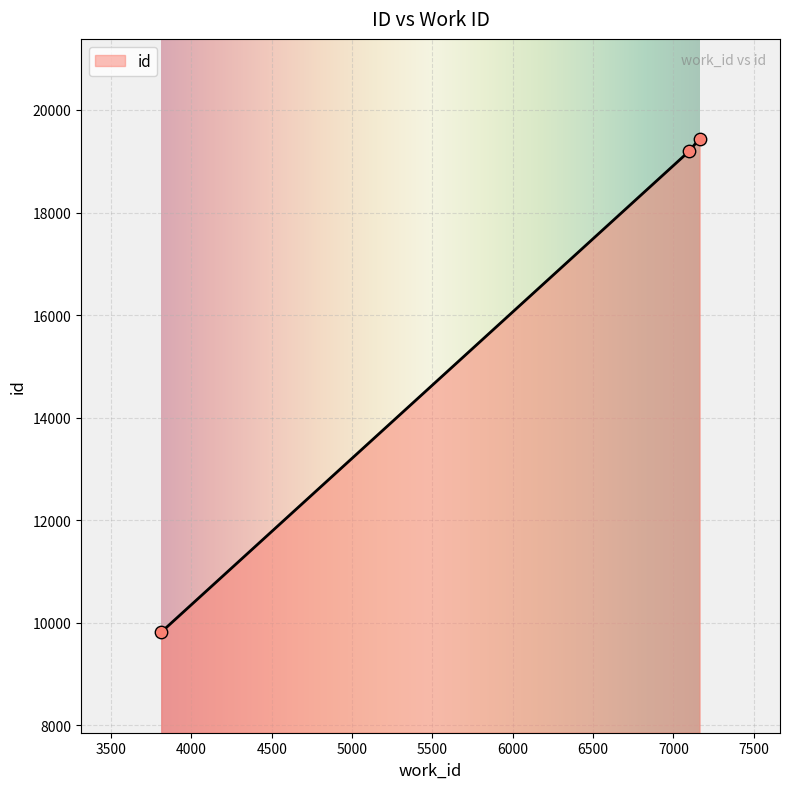

What is the ratio of the value at 3813 to the value at 7163?

0.5